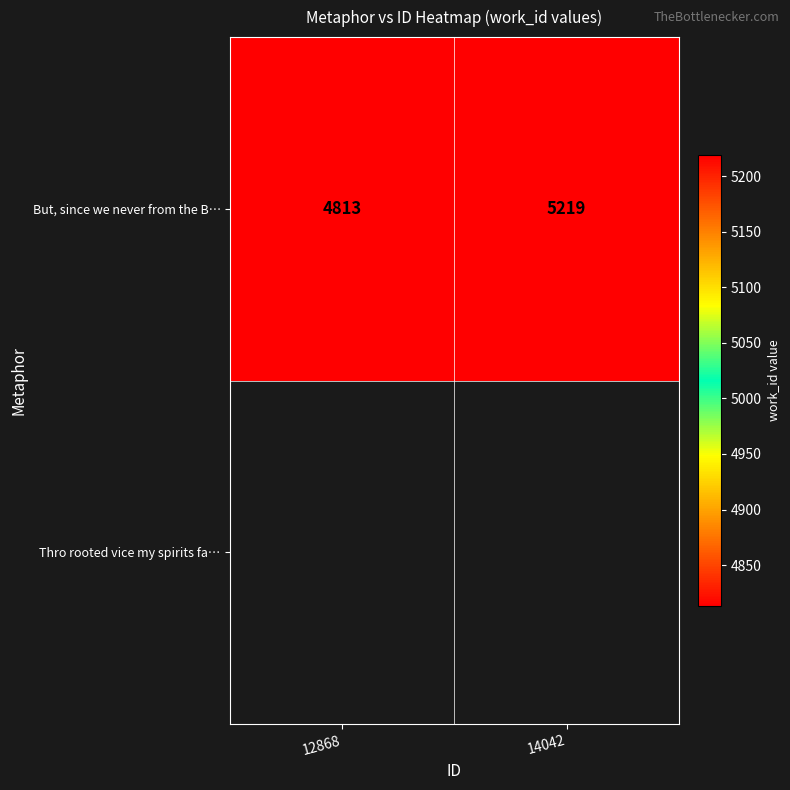

What is the maximum value shown in the chart?

5219